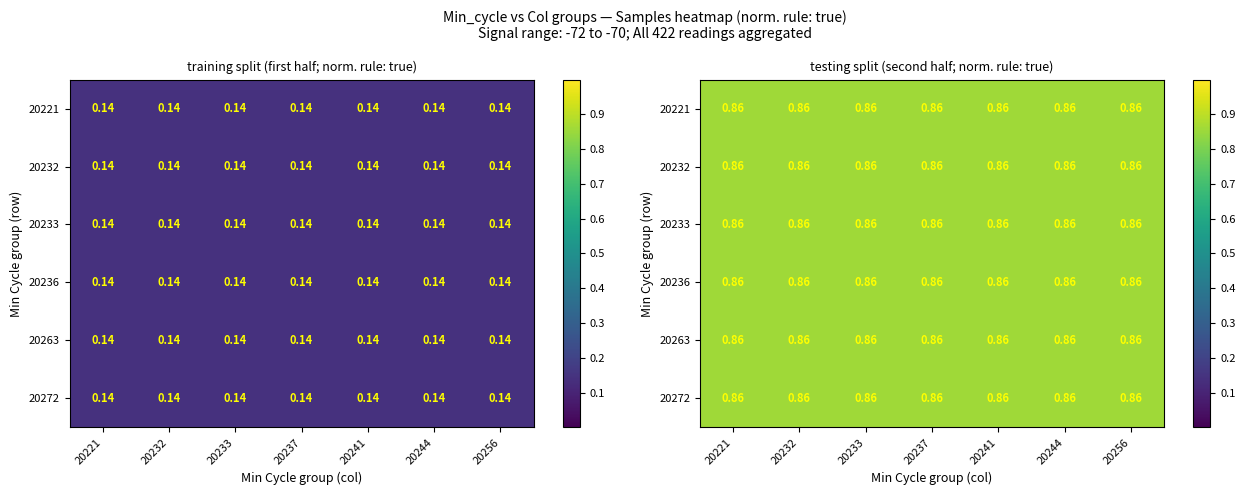

How many 20233 values are between 0 and 1?

7